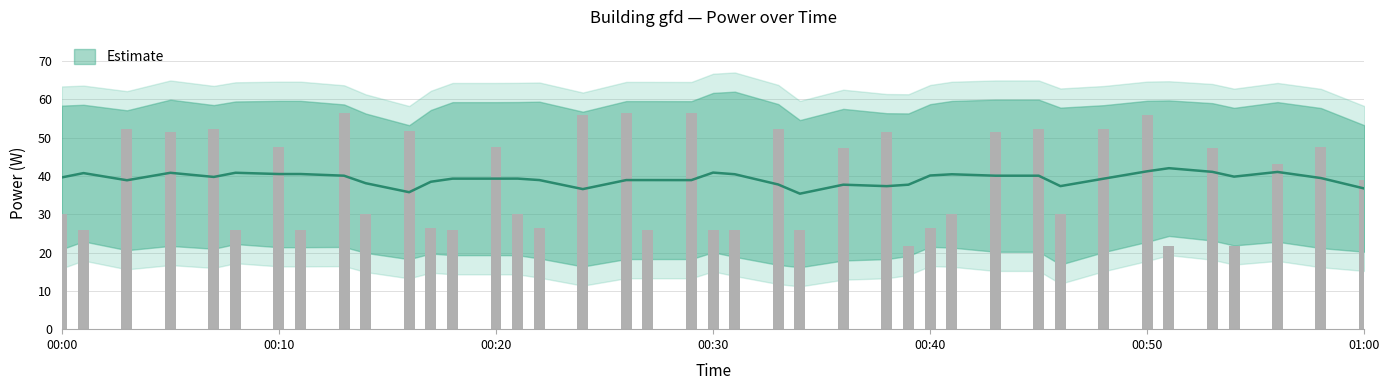

True or false: the data shows 17.5 at 00:16.

False